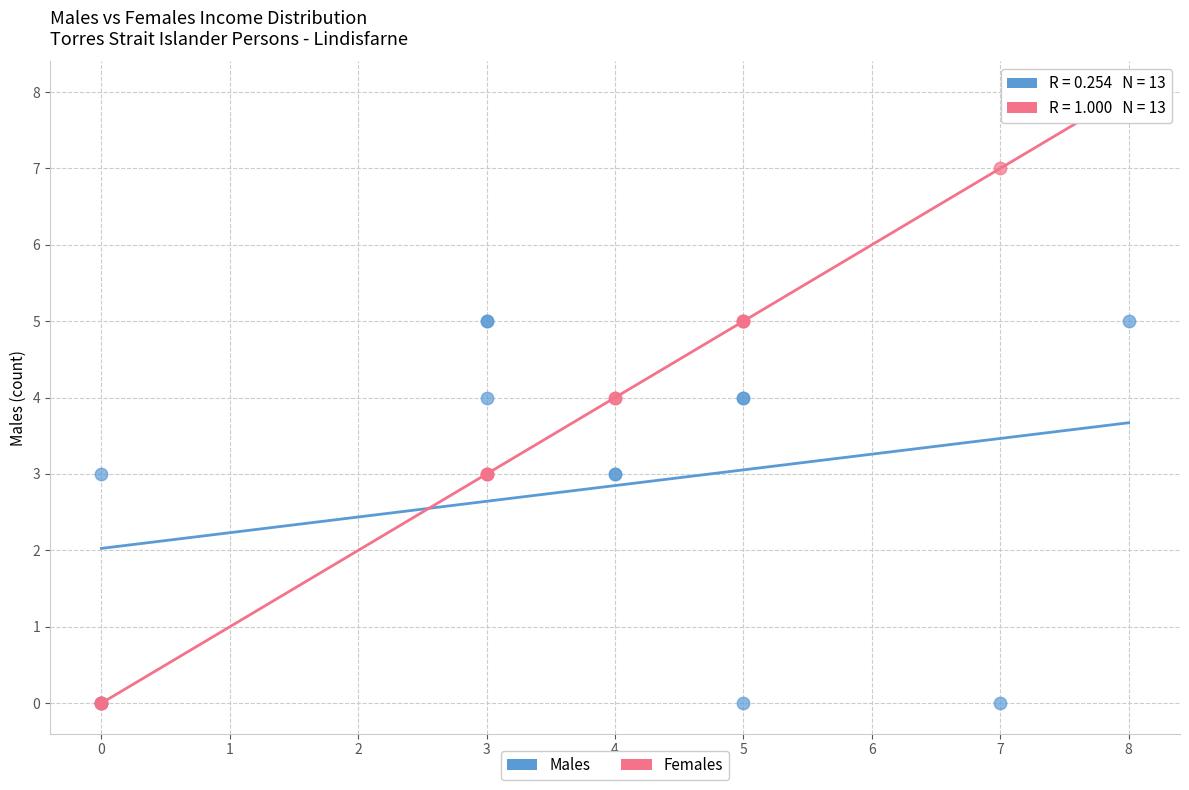

What are all the series names shown in the legend?

Males, Females